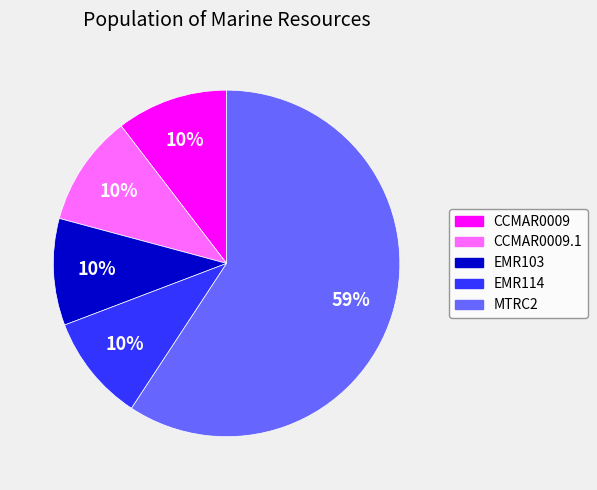

To the nearest percent, what is the difference between the largest and smallest slice percentages?

49%